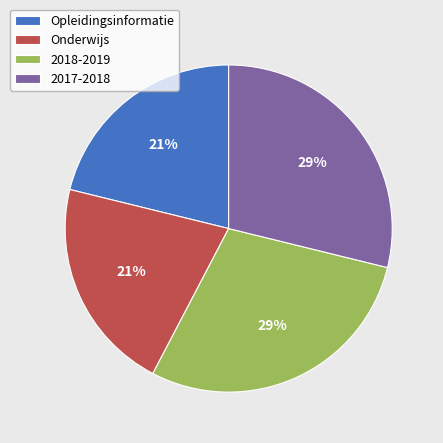

How many segments does this pie chart have?

4